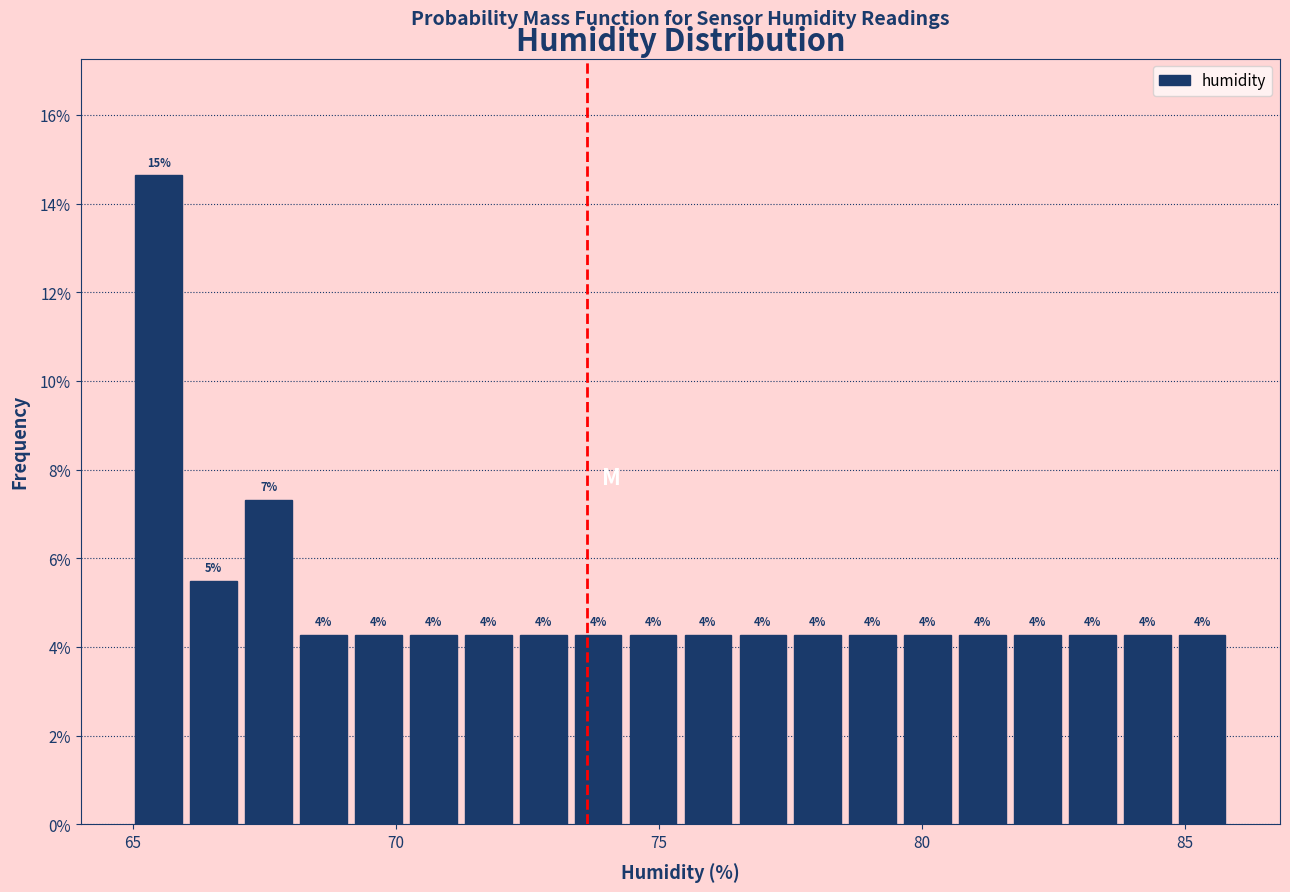

Read against the x-axis, roughly where is the centre of the tallest bar?

65.5